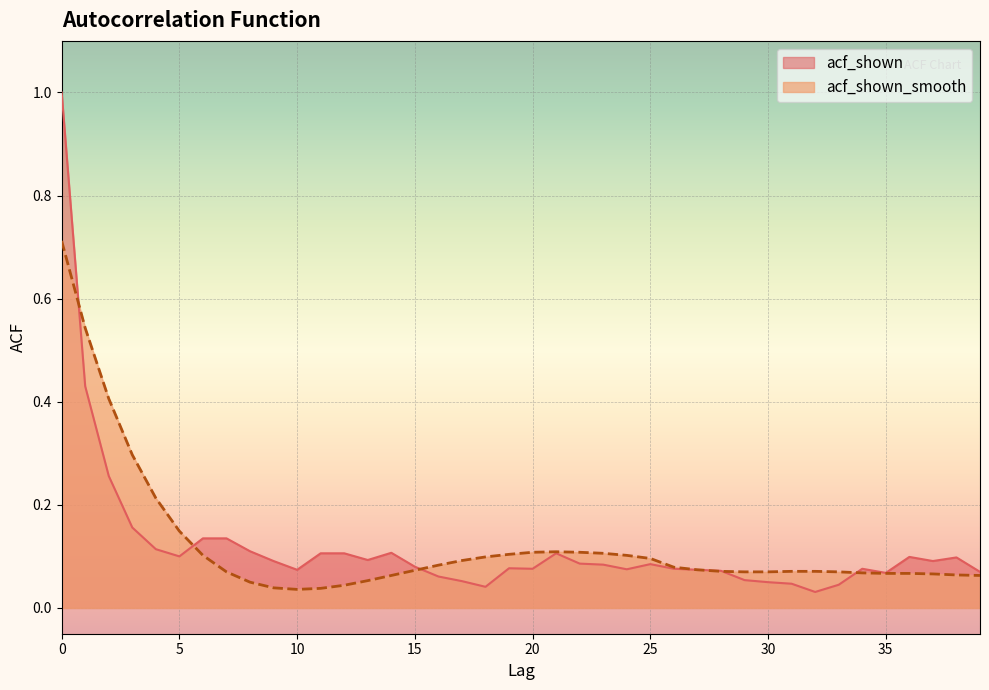

At how many categories does at least one series exceed 0?

40